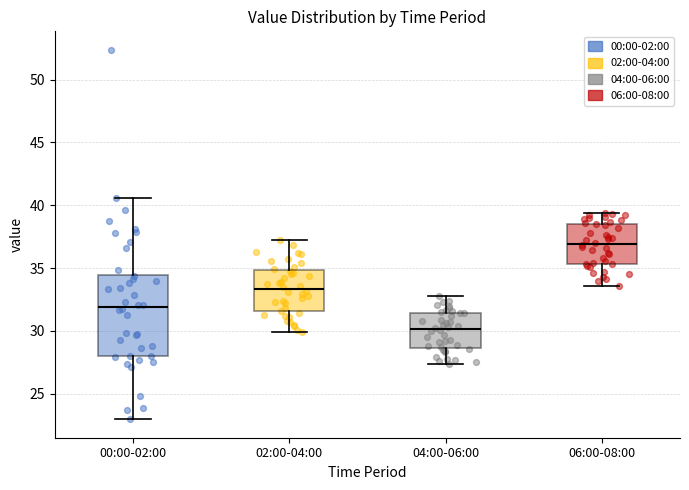

Which box has the highest median line?

06:00-08:00